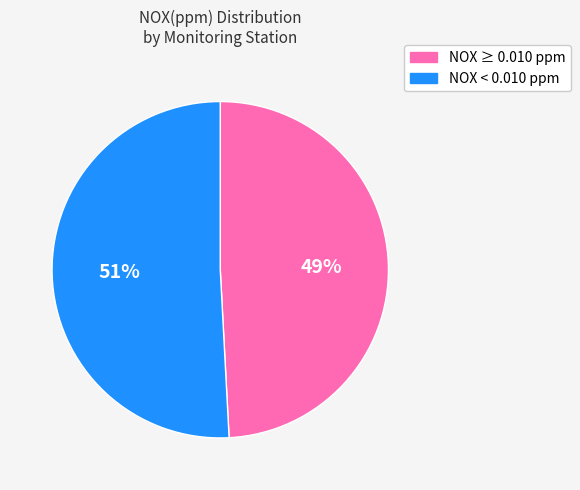

How many slices are in this pie chart?

2